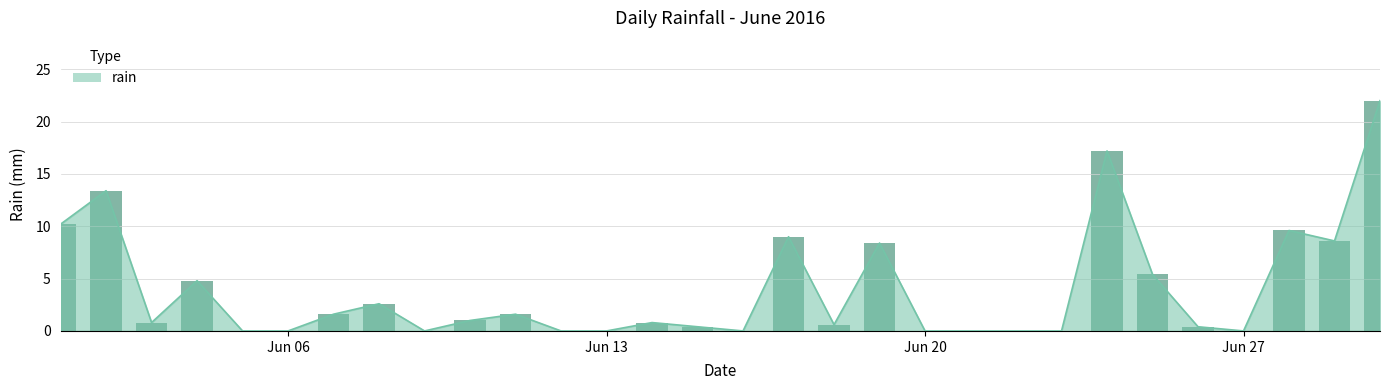

Are the bars horizontal?

No